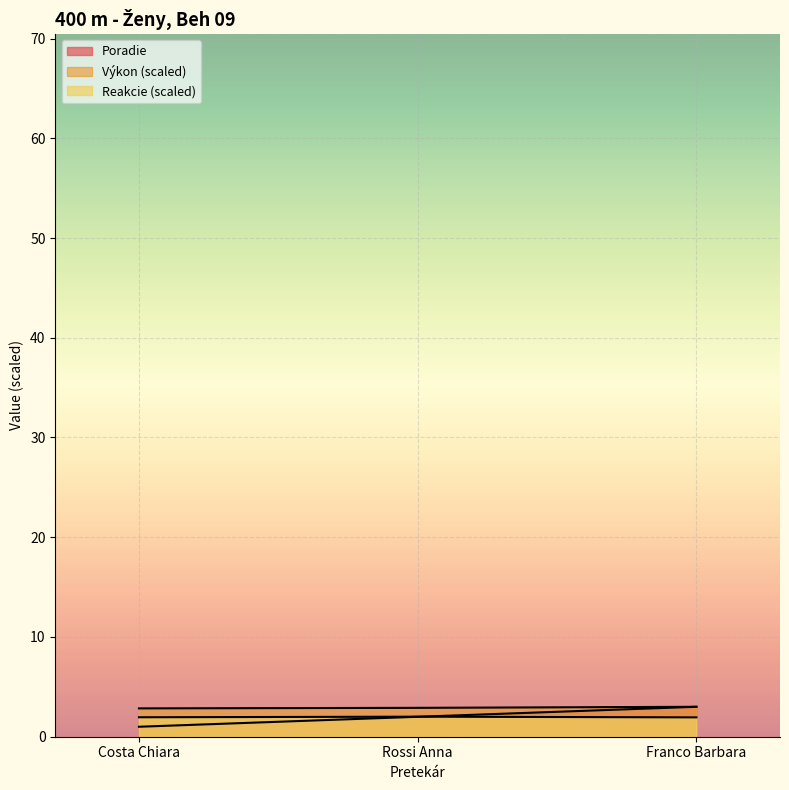

What is the approximate value of Poradie at Franco Barbara?

3.0